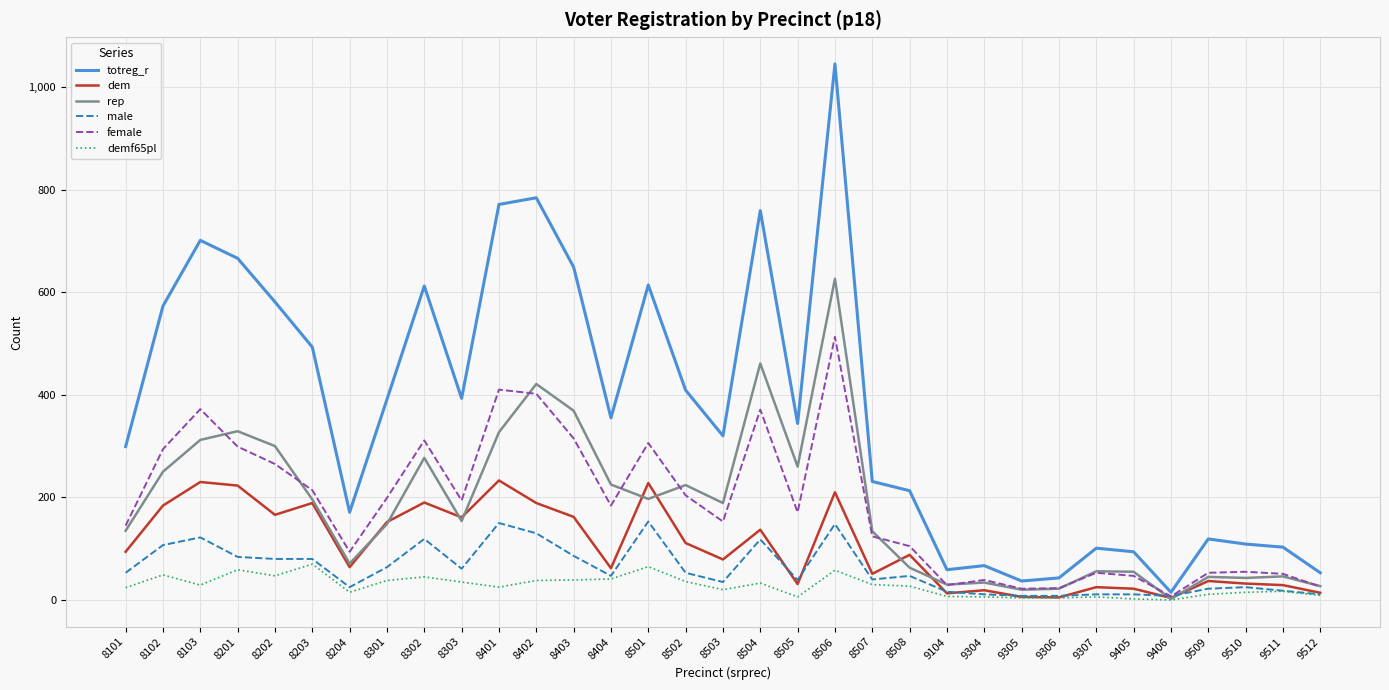

What is the maximum value for rep?

626